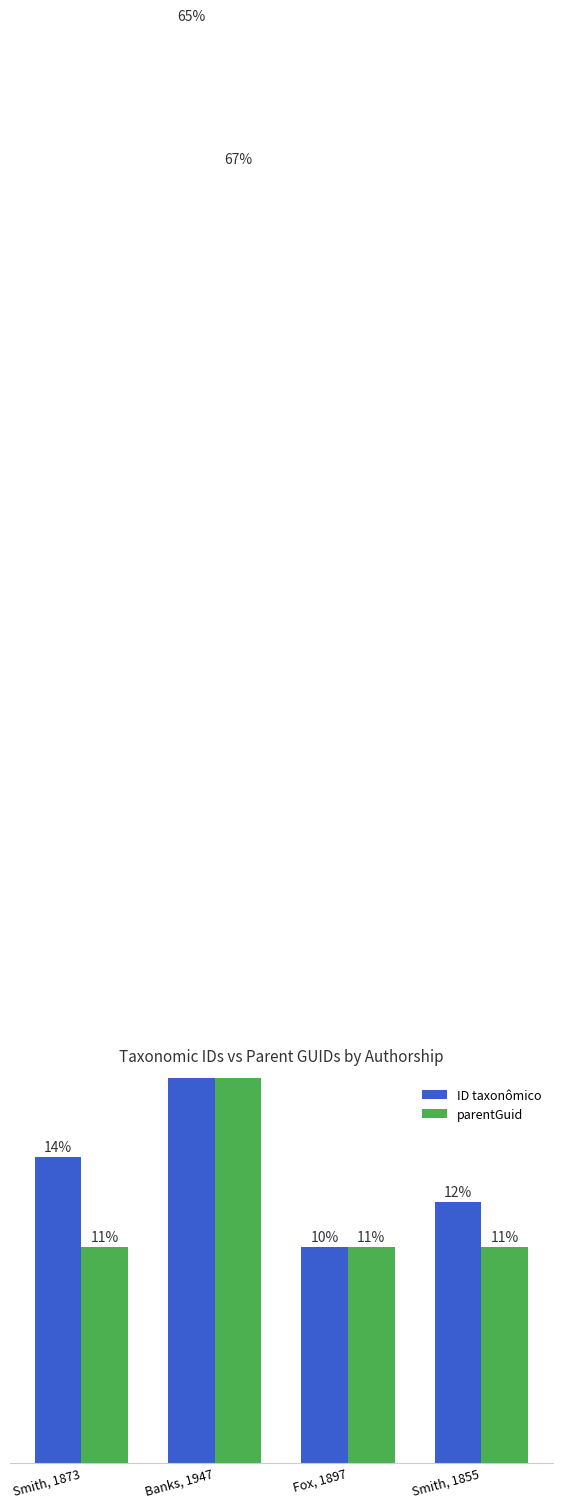

Which series has the largest range (max minus min)?

ID taxonômico